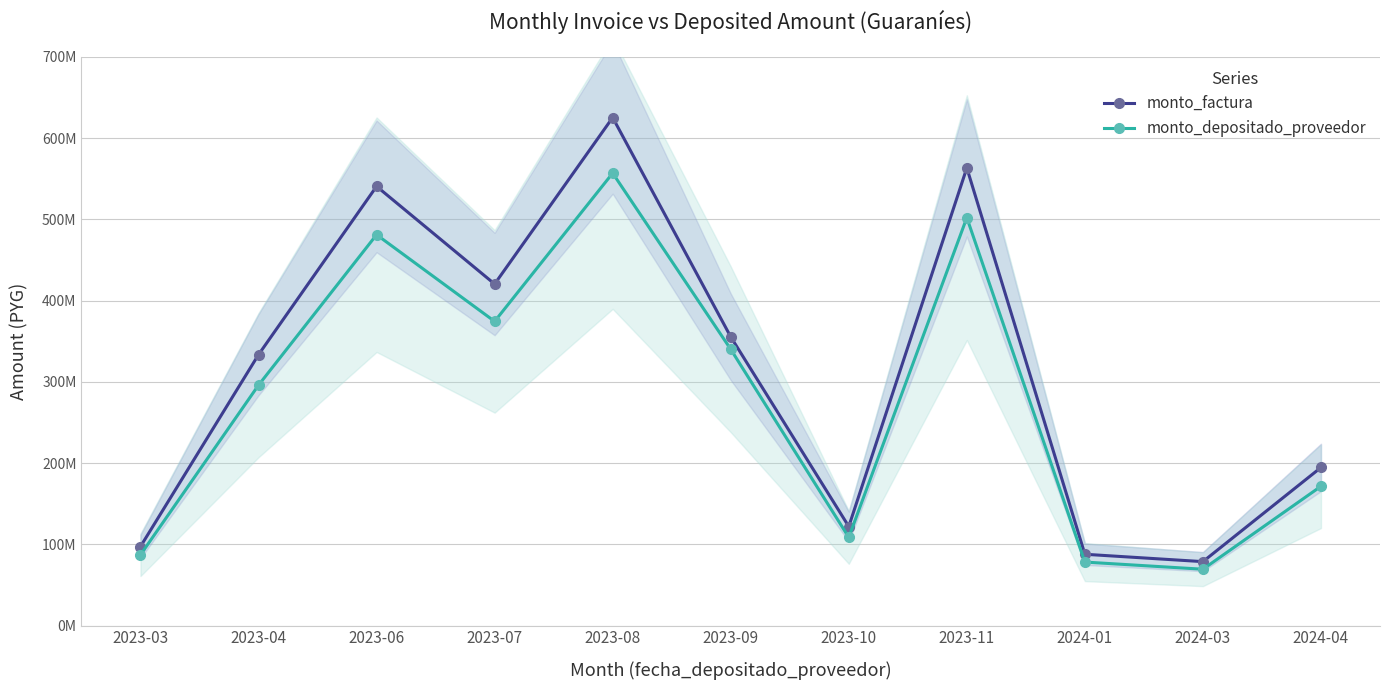

At 2024-03, list the series in order from smallest to largest.

monto_depositado_proveedor, monto_factura